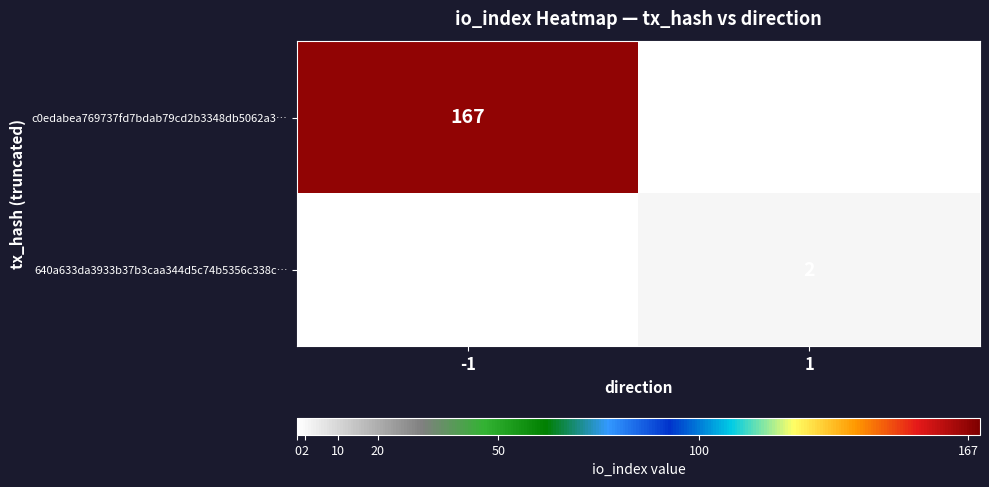

The c0edabea769737fd7bdab79cd2b3348db5062a3… series shows 273 at -1. True or false?

False